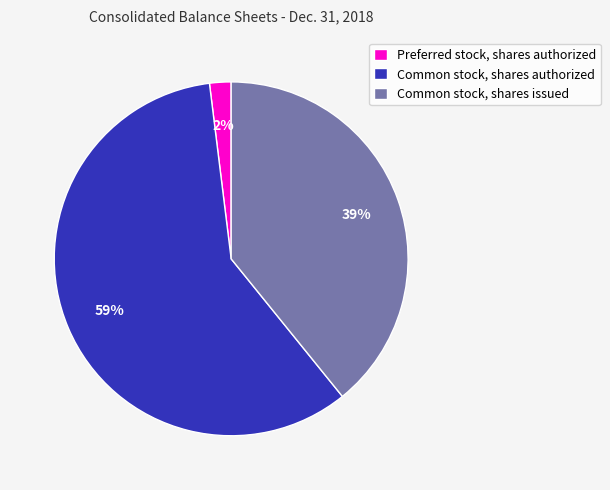

To the nearest percent, what is the difference between the Common stock, shares authorized and Common stock, shares issued slice percentages?

20%